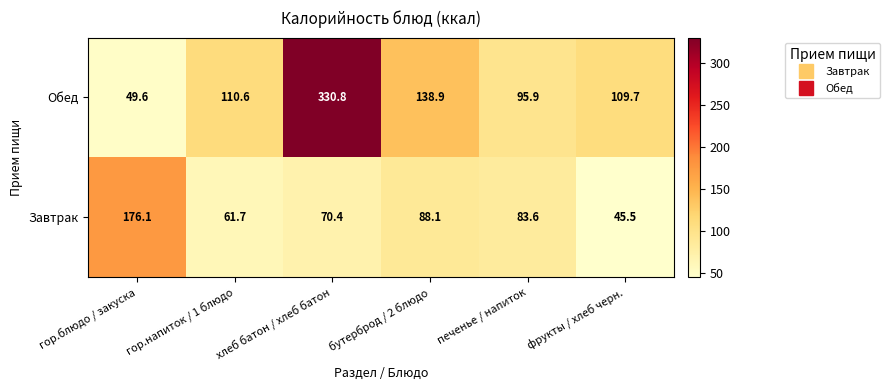

At which category is the sum across all series the highest?

хлеб батон / хлеб батон